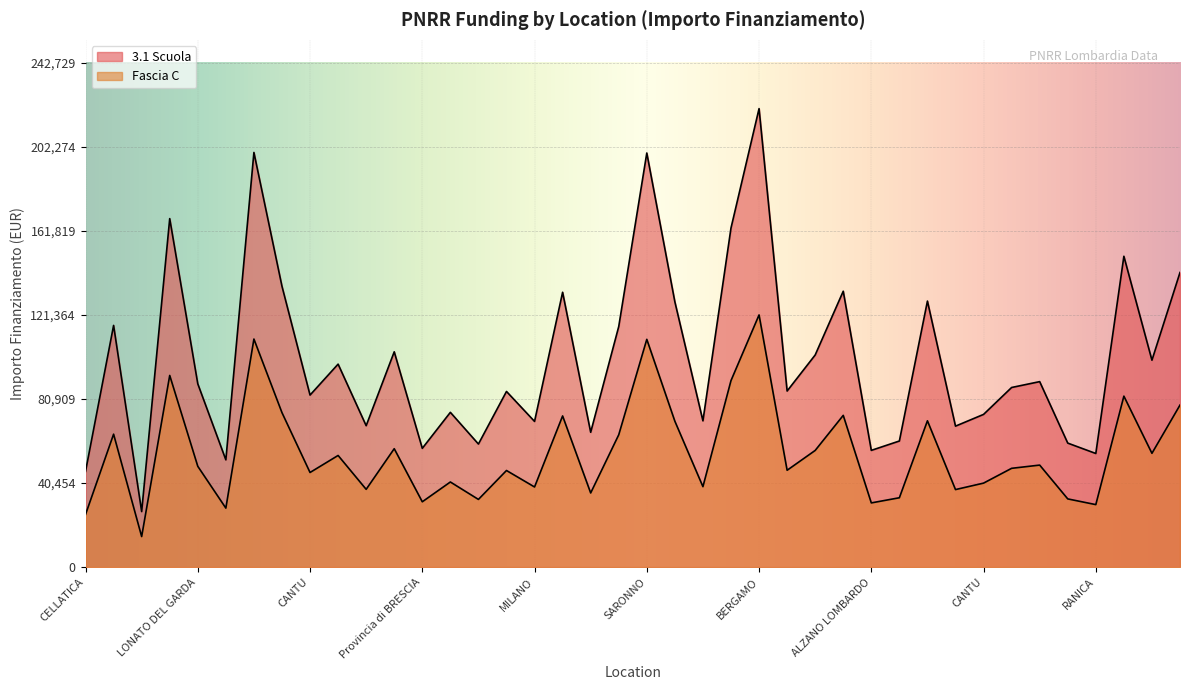

How many distinct data groups are displayed?

2